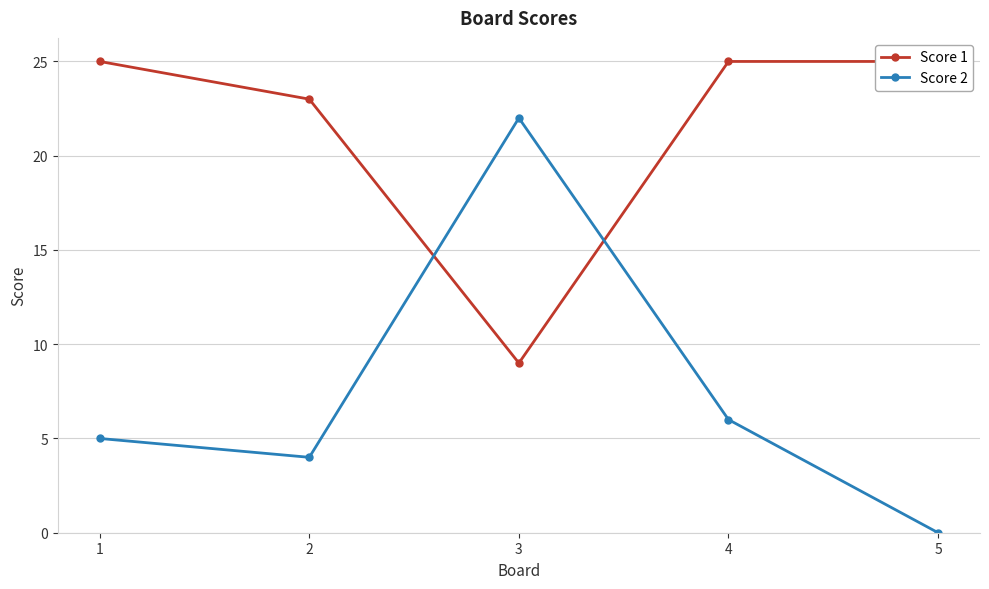

What is the spread (max minus min) of values at 3?

13